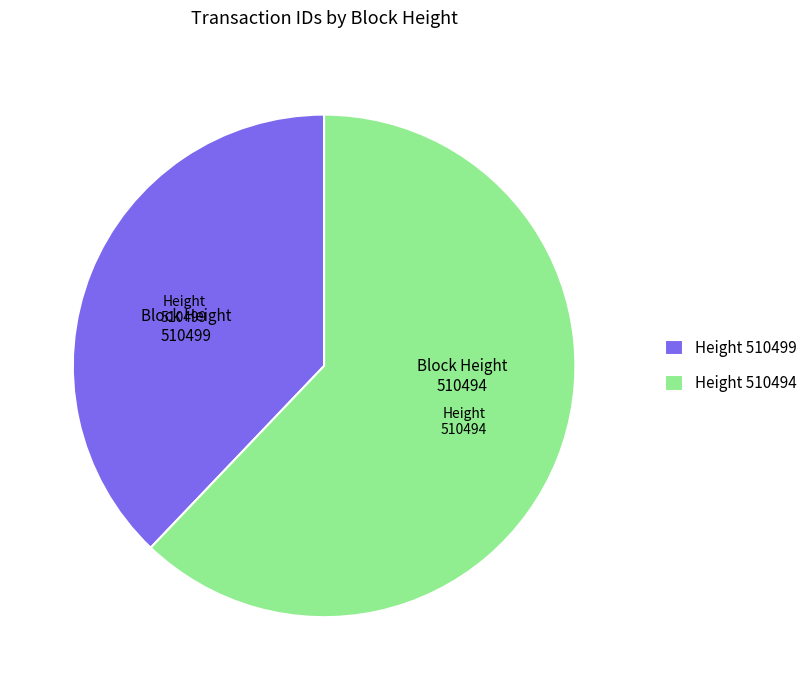

Is it true that Height 510494 is 62% of the pie?

True